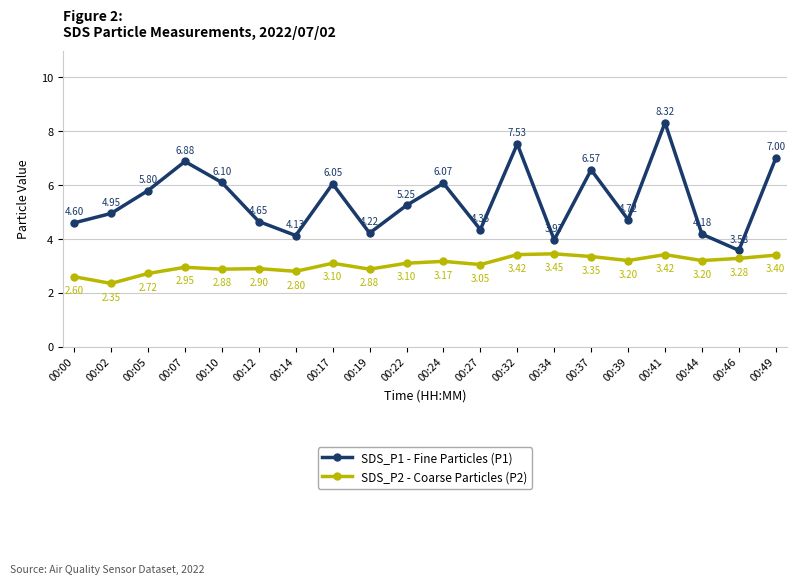

True or false: SDS_P1 - Fine Particles (P1) and SDS_P2 - Coarse Particles (P2) intersect in this chart.

False